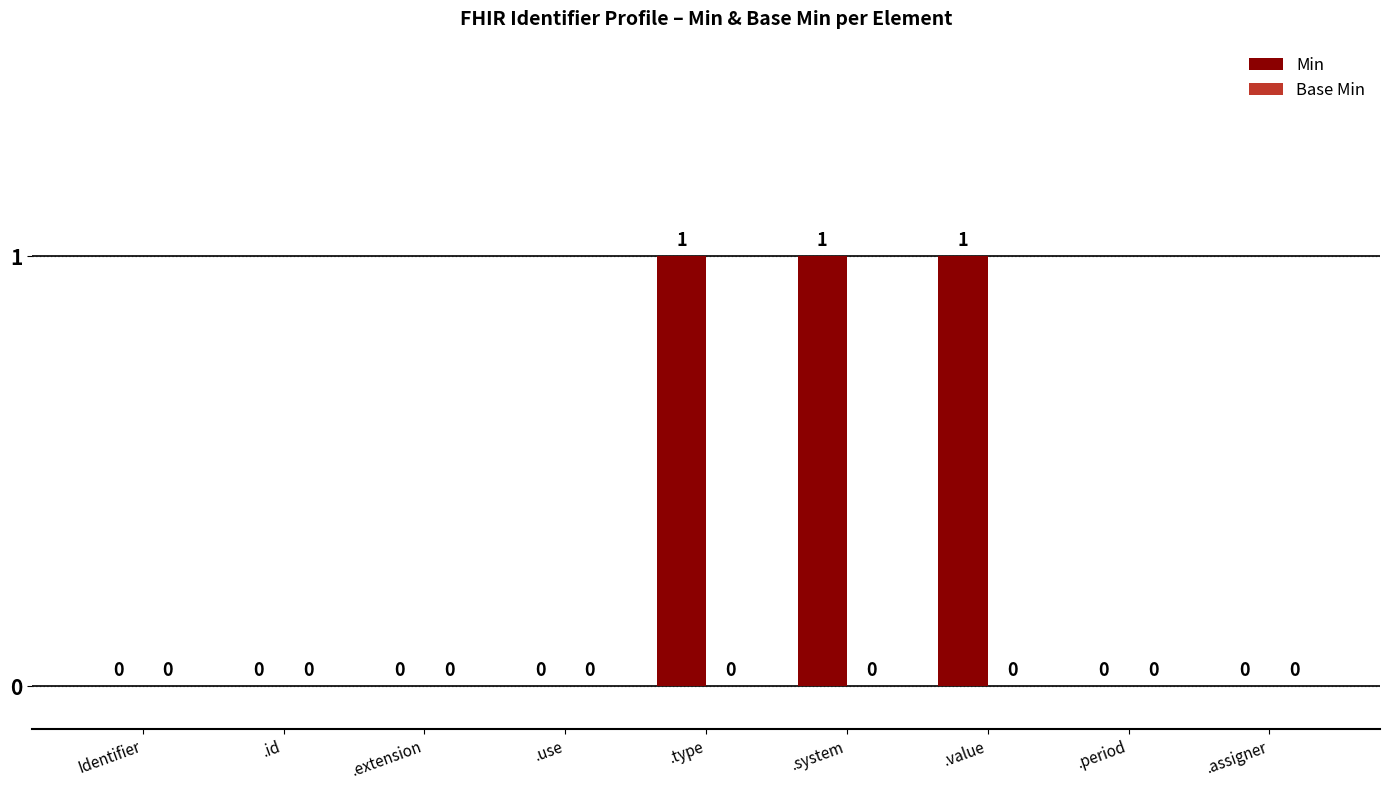

Reading left to right, extract all data points from this chart.

Identifier=0	.id=0	.extension=0	.use=0	.type=1	.system=1	.value=1	.period=0	.assigner=0